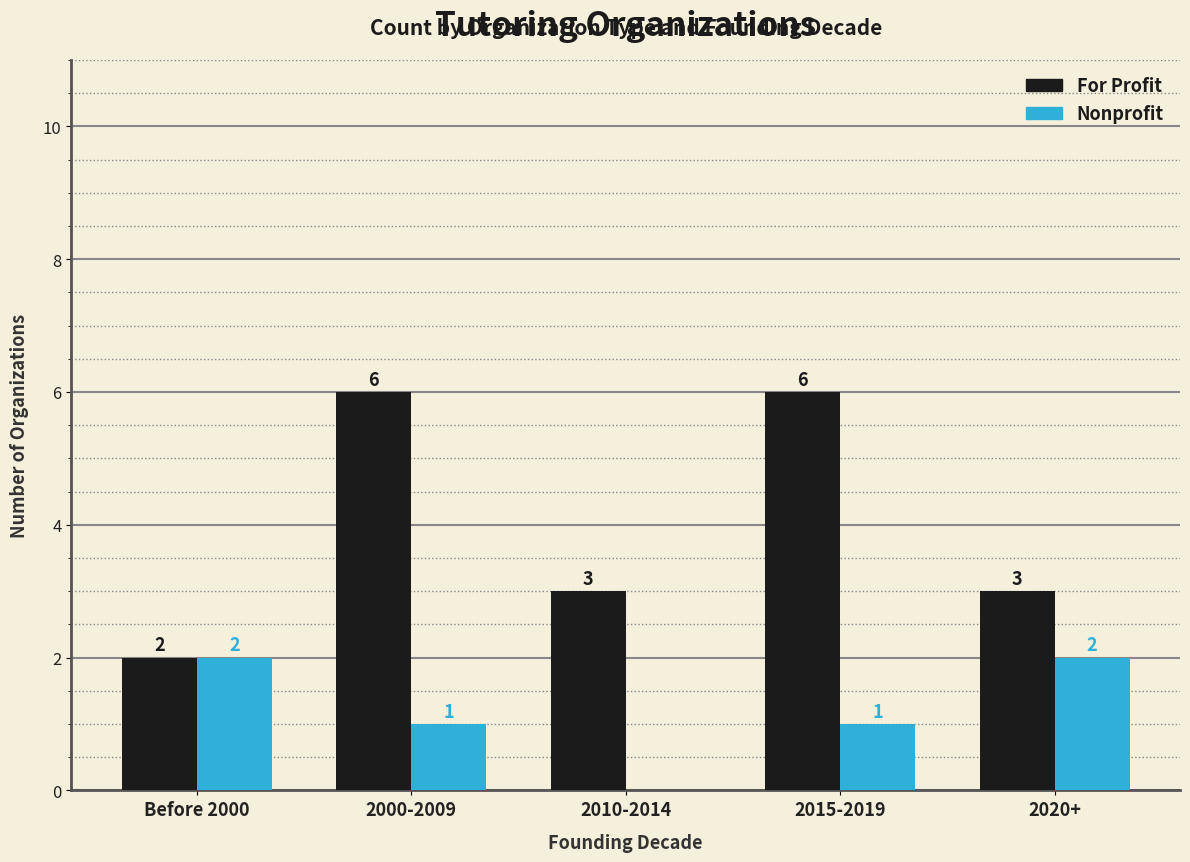

Count the Nonprofit values in the range 1 to 2.

4